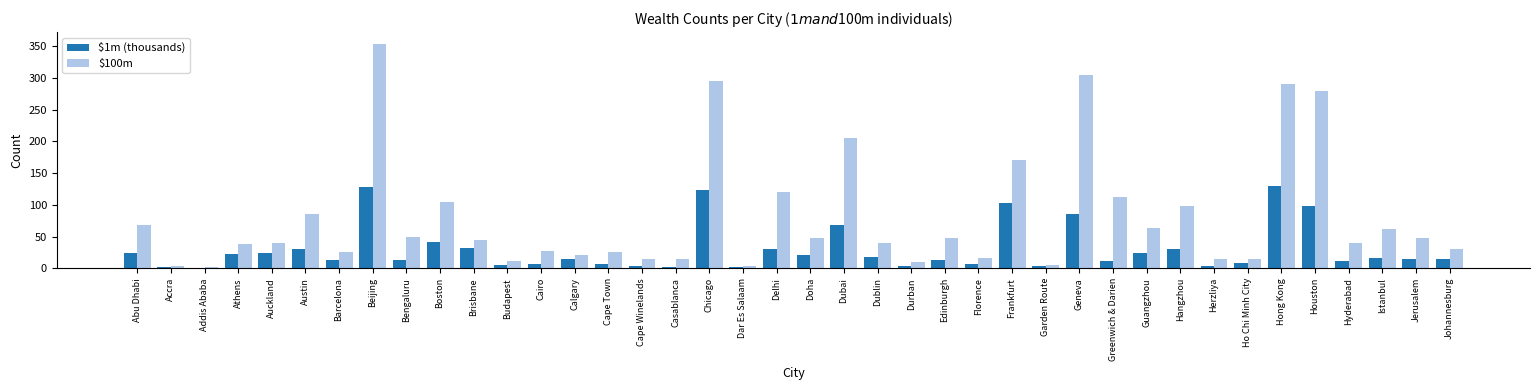

Which series has the largest total across all categories?

$100m